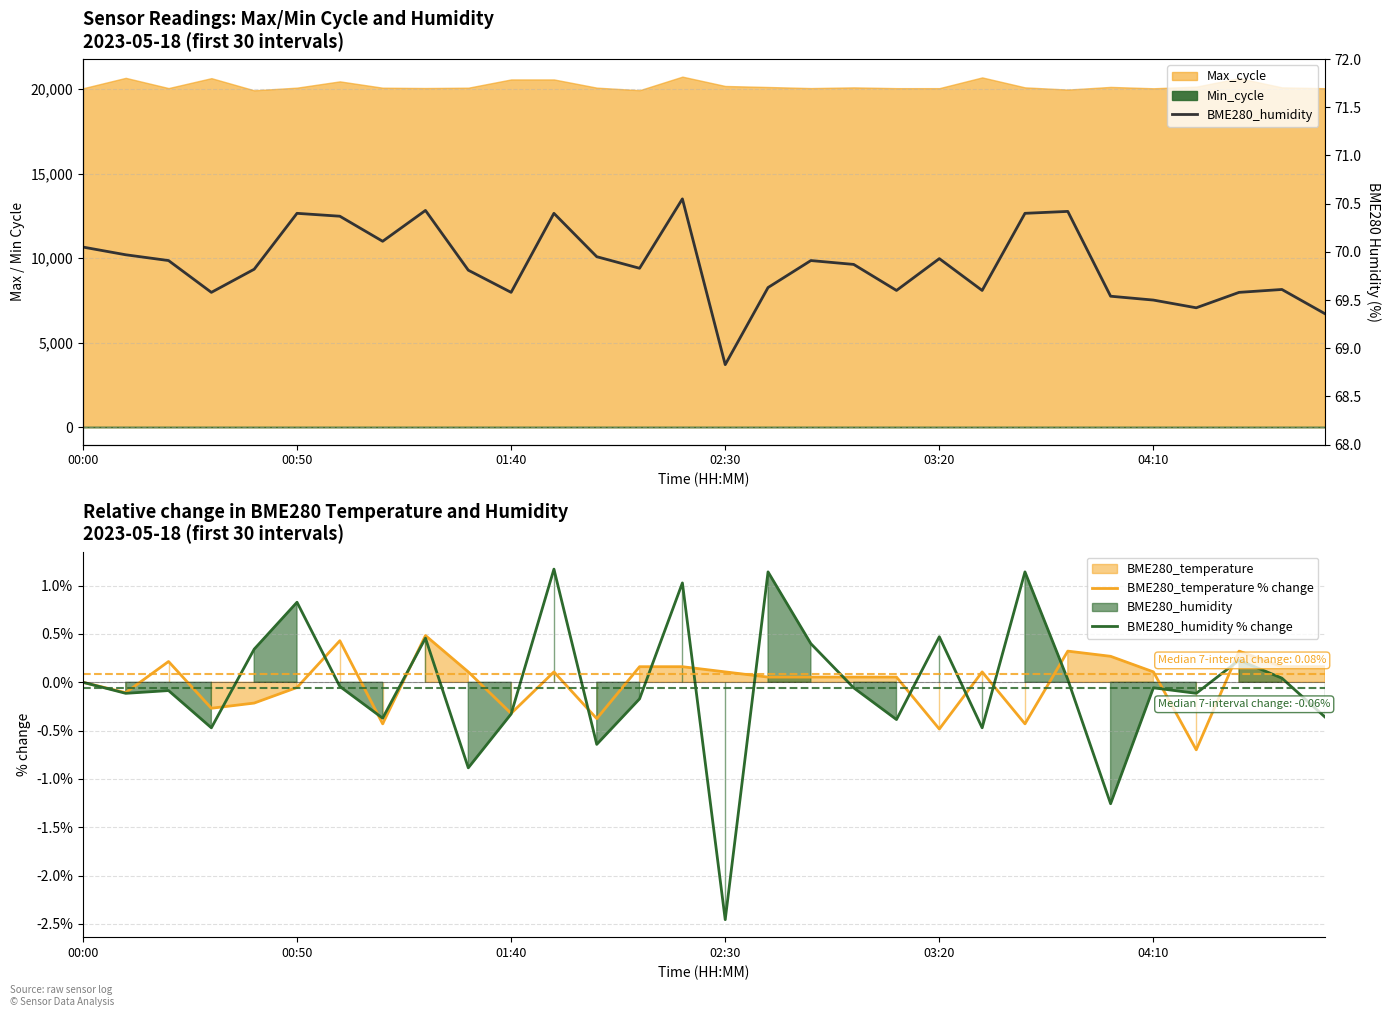

At which category is the sum across all series the highest?

14